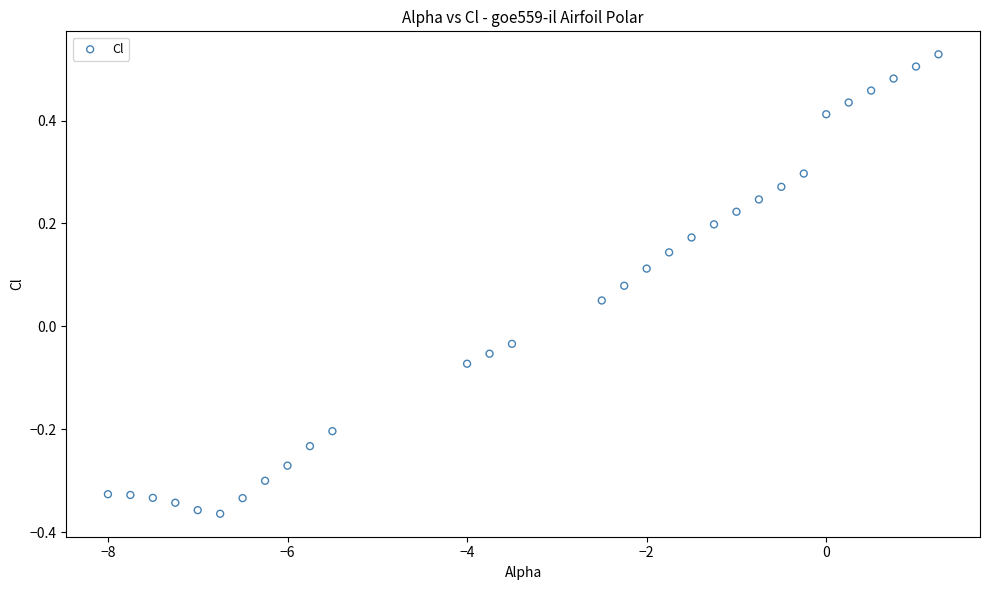

What is the range of X values (max minus min)?

9.2